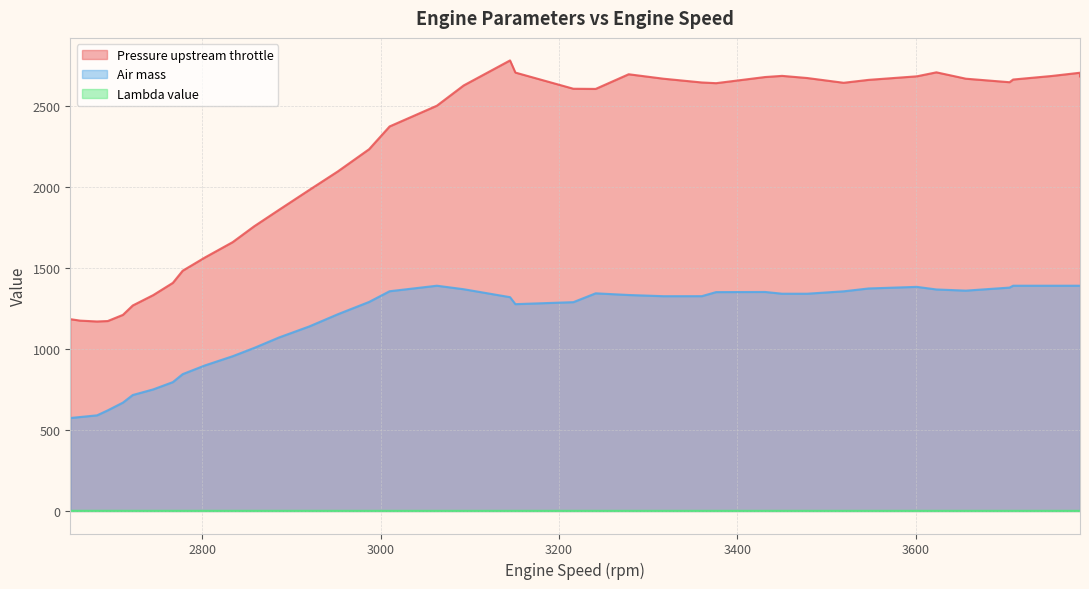

How many data points does each series have?

40